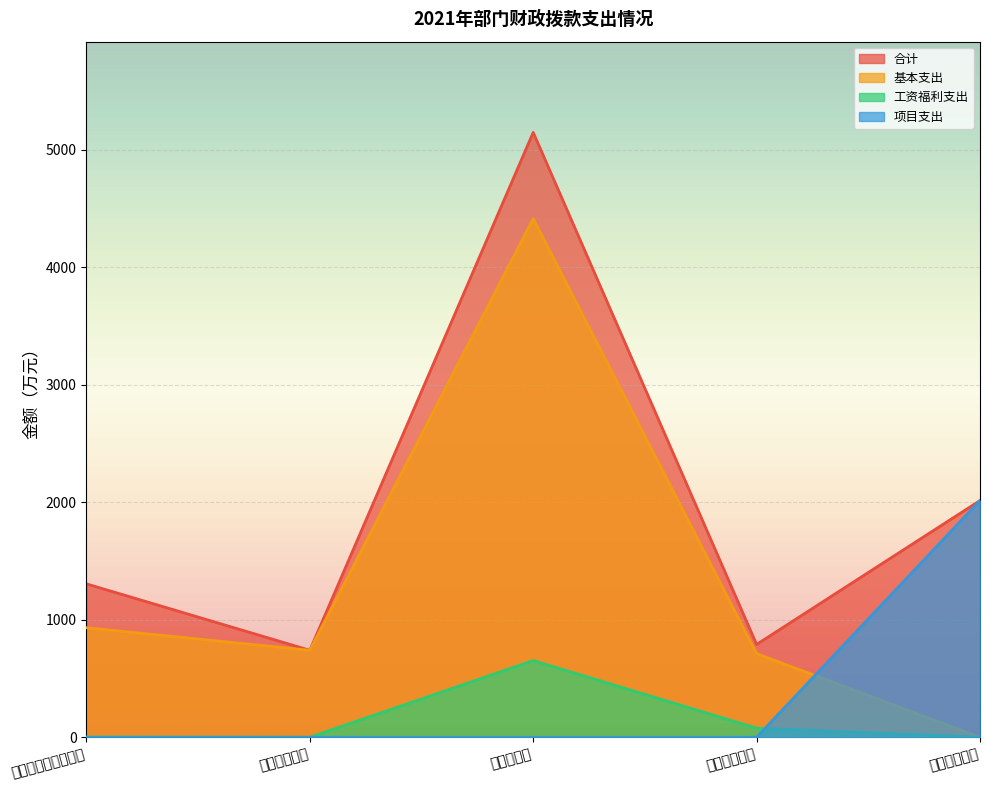

At which label does 工资福利支出 first exceed 1?

社会保障和就业支出